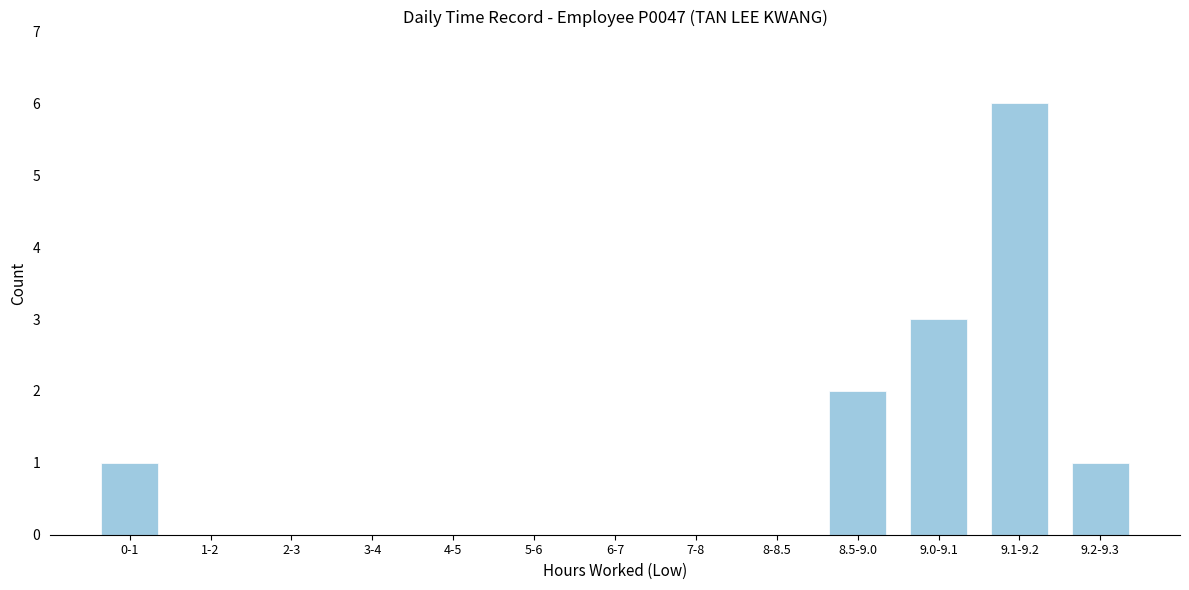

What is the maximum value shown in the chart?

6